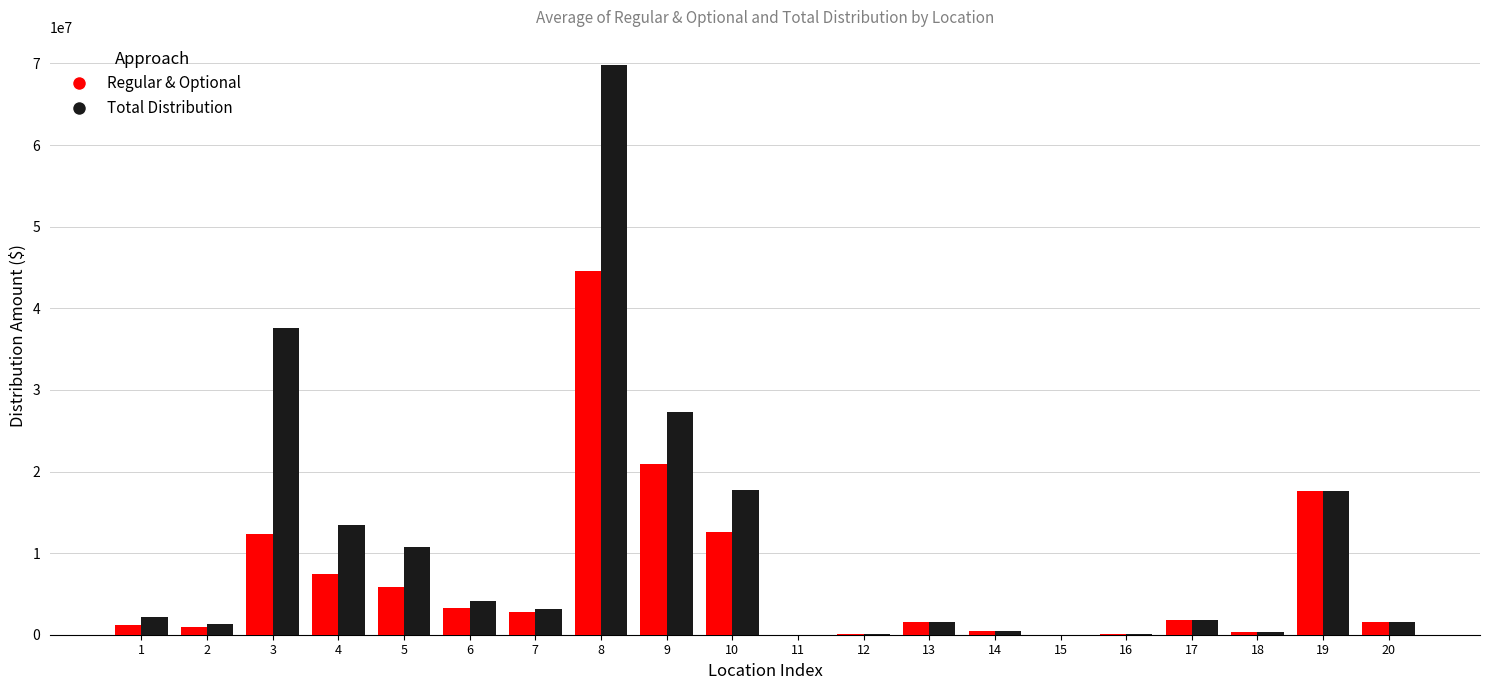

What is the greatest value displayed?

69770630.5